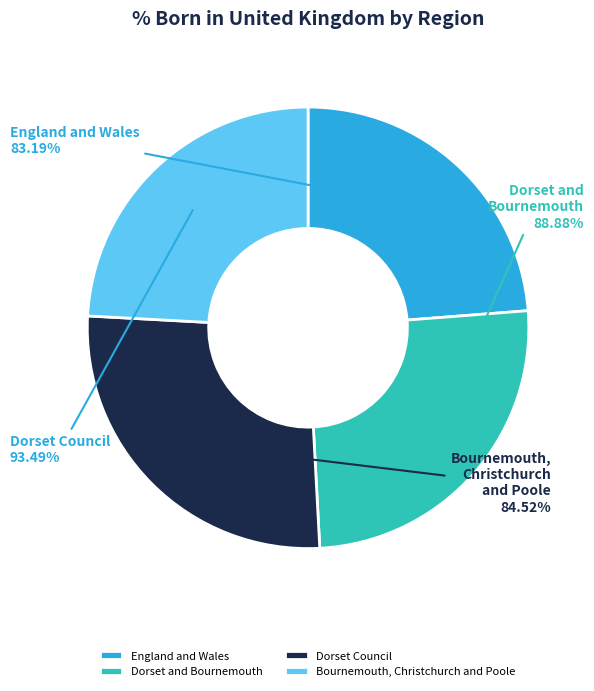

Which category has the biggest portion of the pie?

Dorset Council